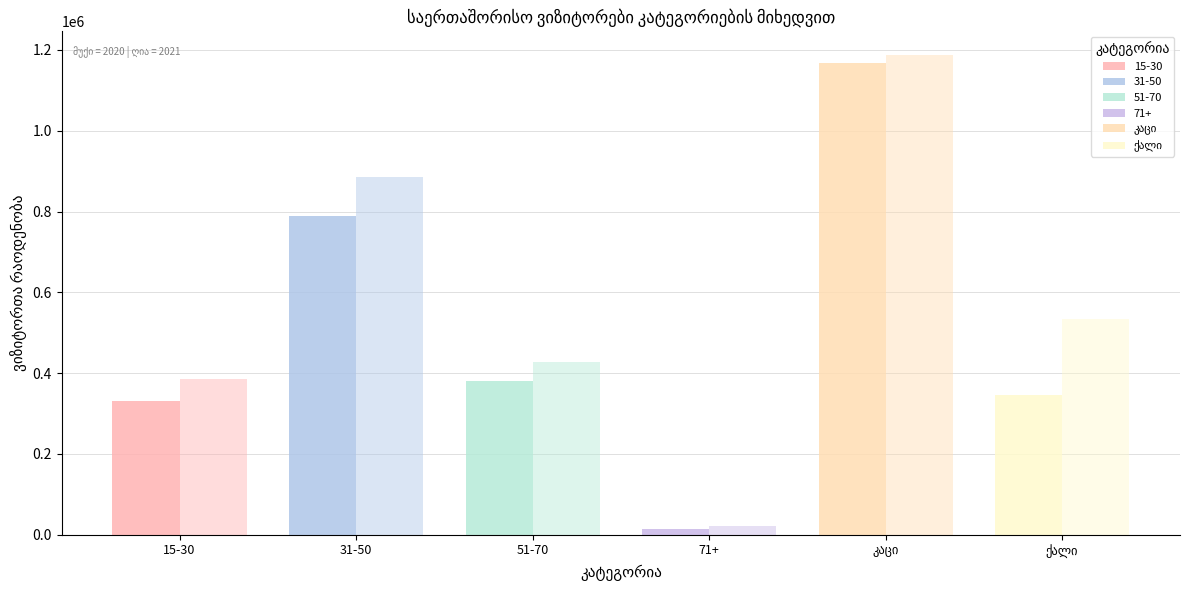

What is the highest value of the 2021 series?

1186831